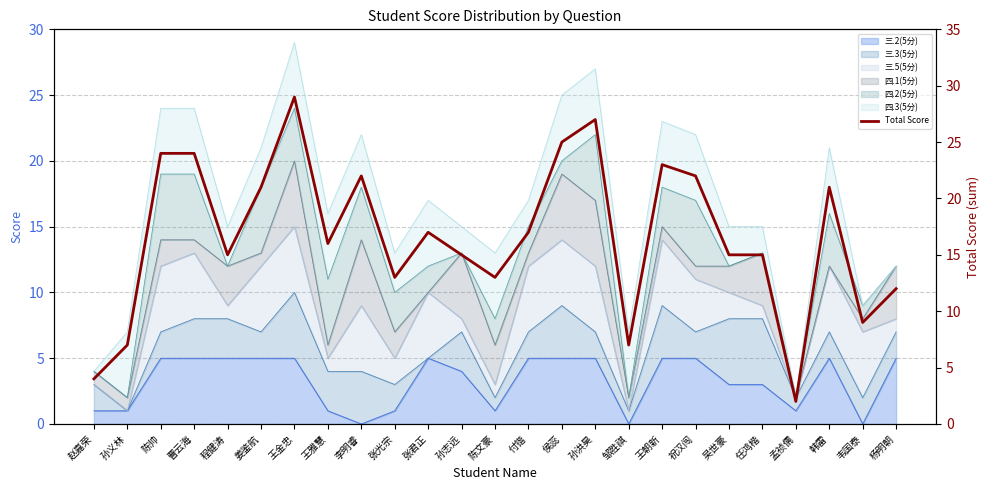

How many lines are shown in the chart?

1